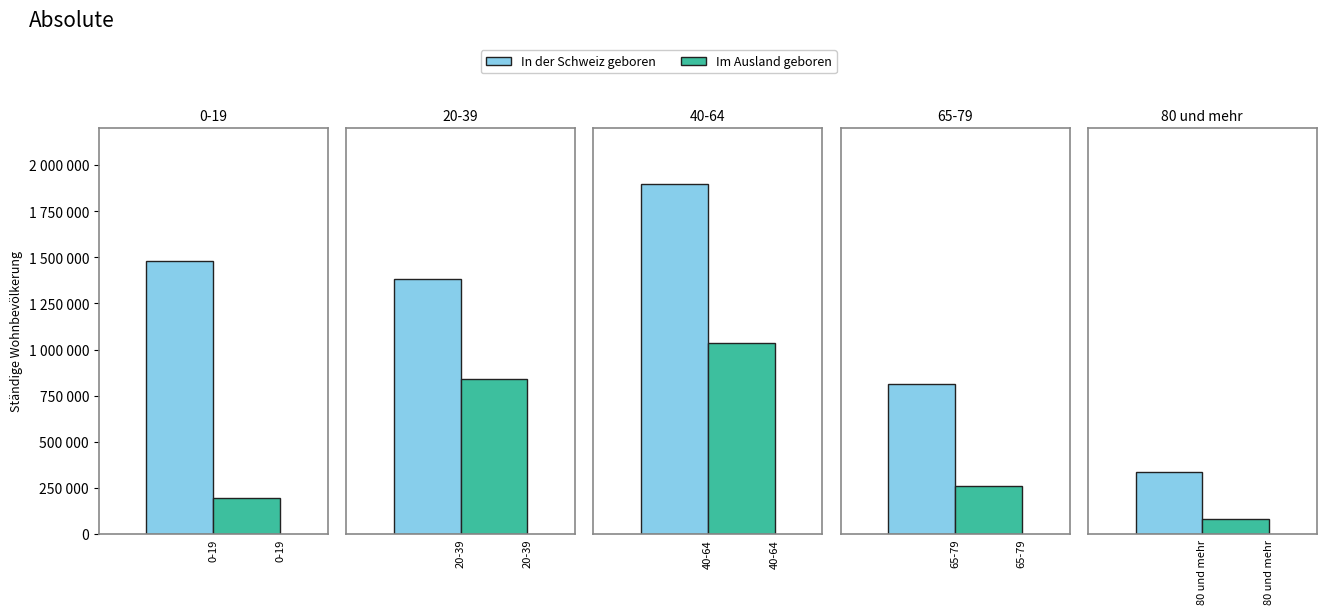

What is the maximum value for In der Schweiz geboren?

1895409